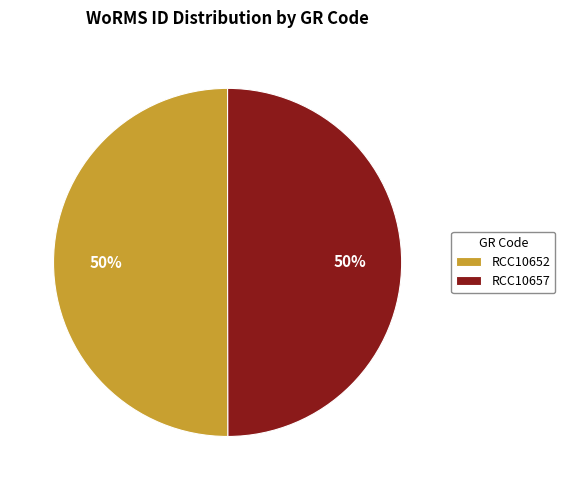

What is the ratio of the value at RCC10652 to the value at RCC10657?

1.0